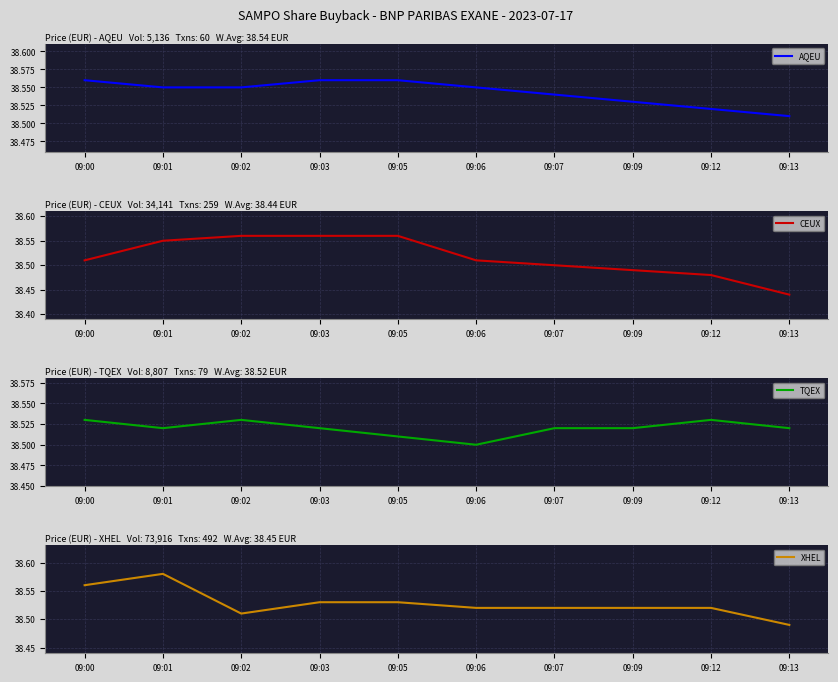

Which series ends up on top after the final intersection of CEUX and XHEL?

XHEL